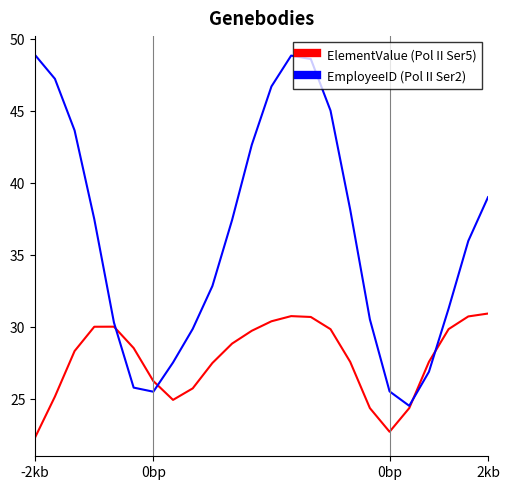

Which series has the widest spread of values?

EmployeeID (Pol II Ser2)